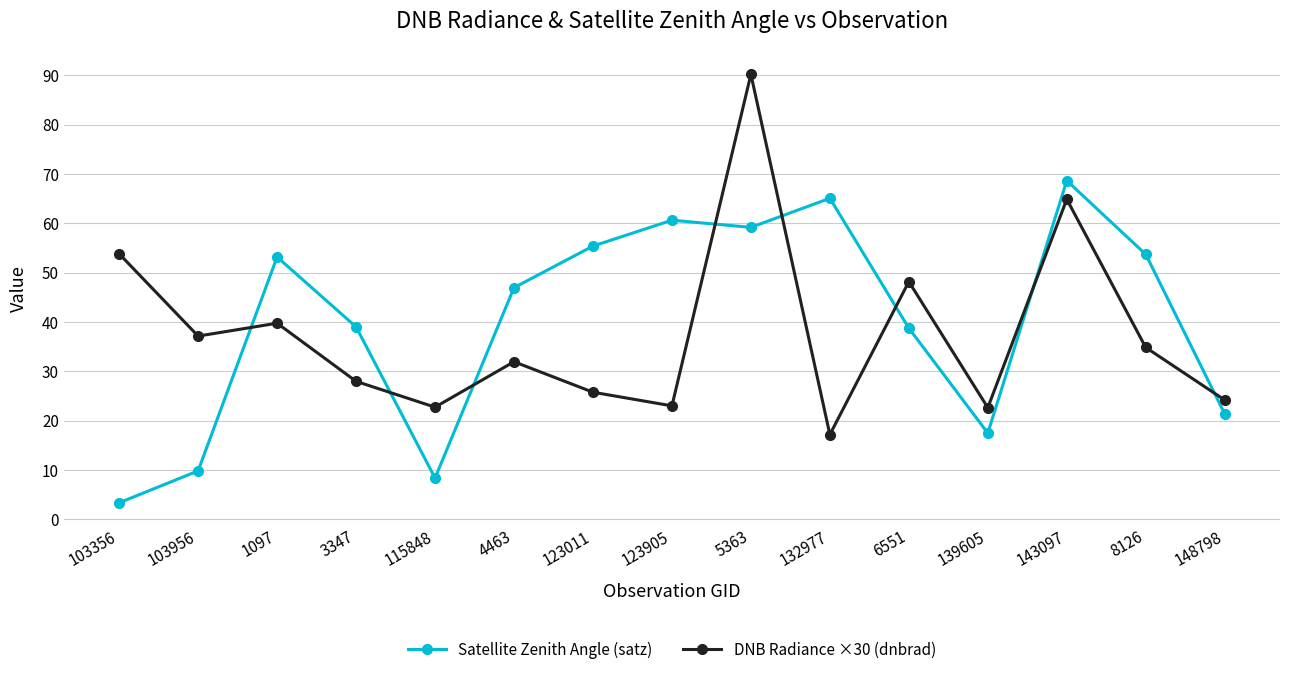

What is the minimum value for Satellite Zenith Angle (satz)?

3.3